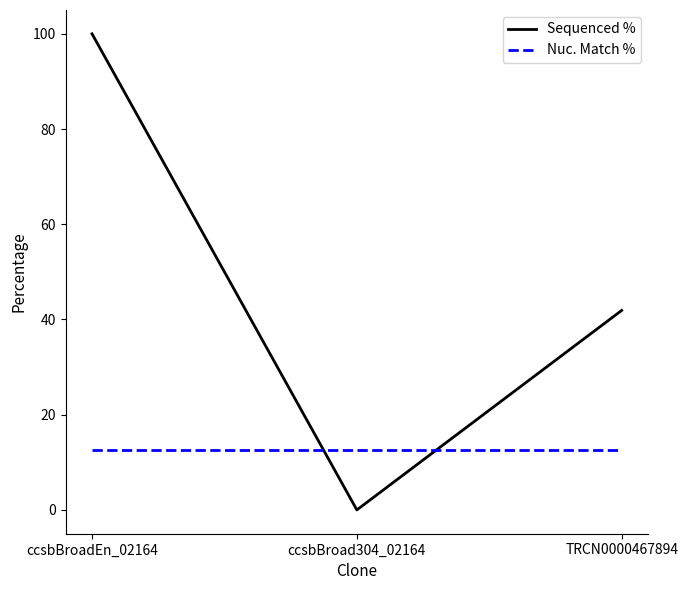

What are all the series names shown in the legend?

Sequenced %, Nuc. Match %